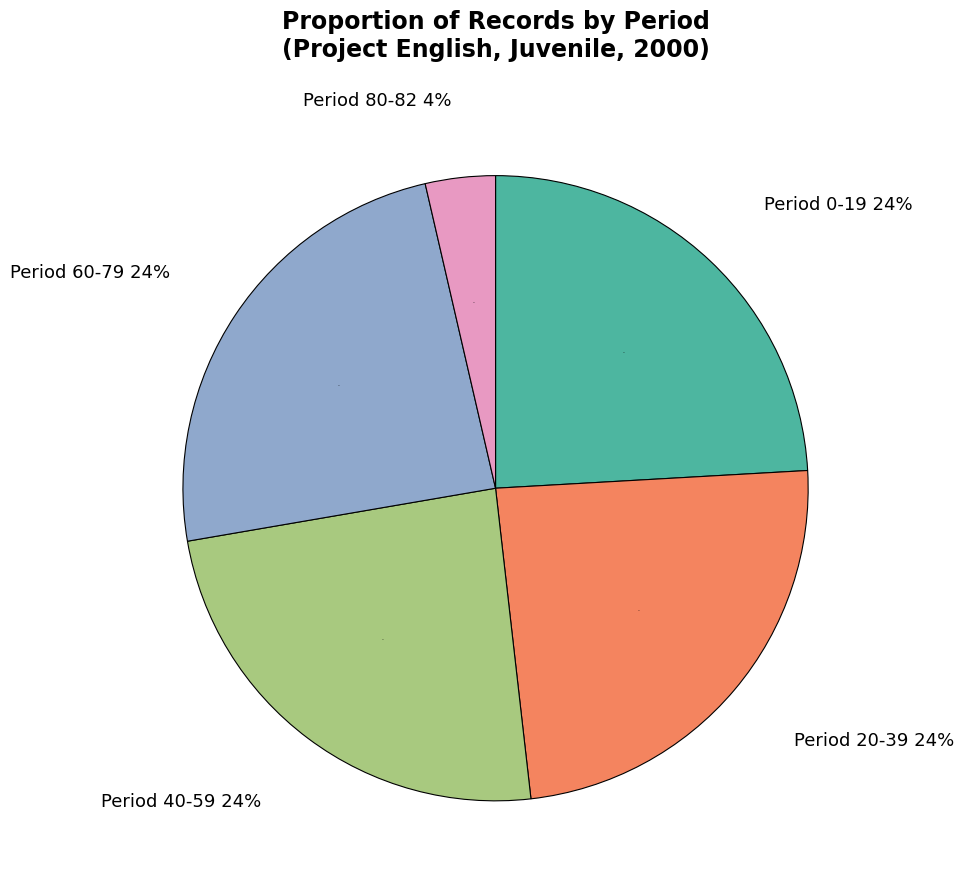

Is it true that Project English is 37% of the pie?

False